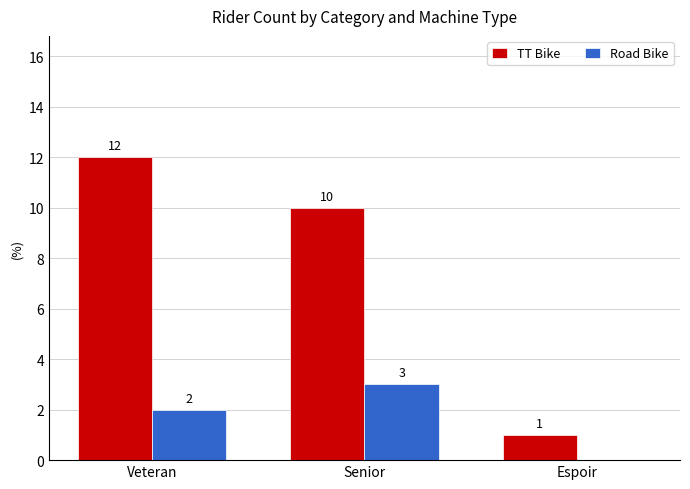

Where is TT Bike nearest to the value 6?

Senior